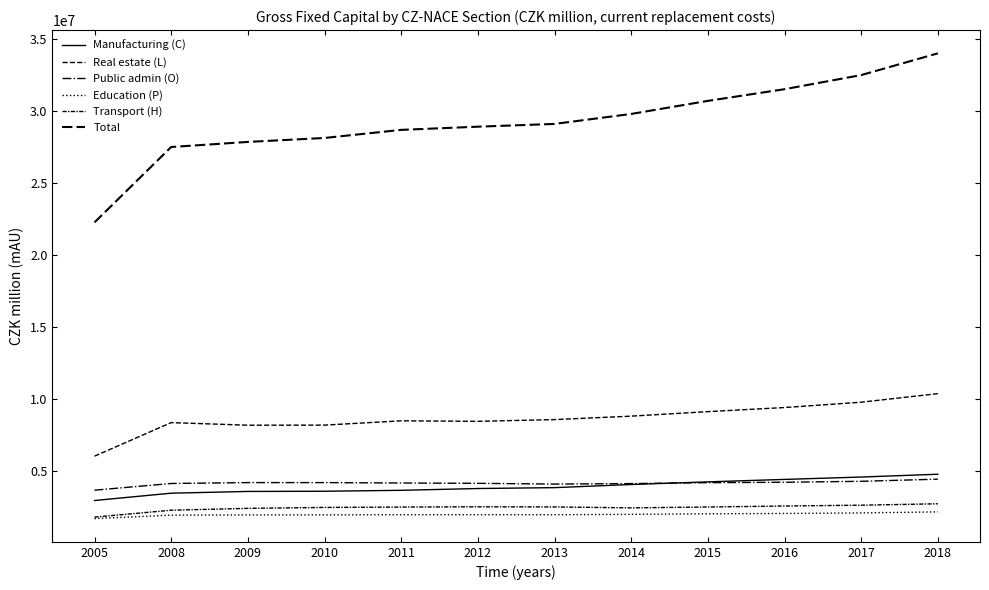

At which label is Education (P) closest to 1933825?

2008